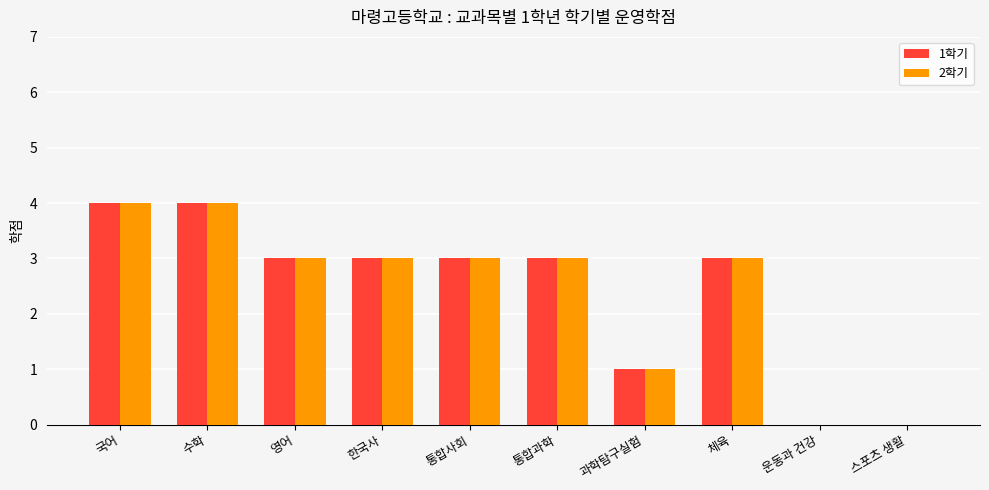

What is the sum of all 2학기 values?

24